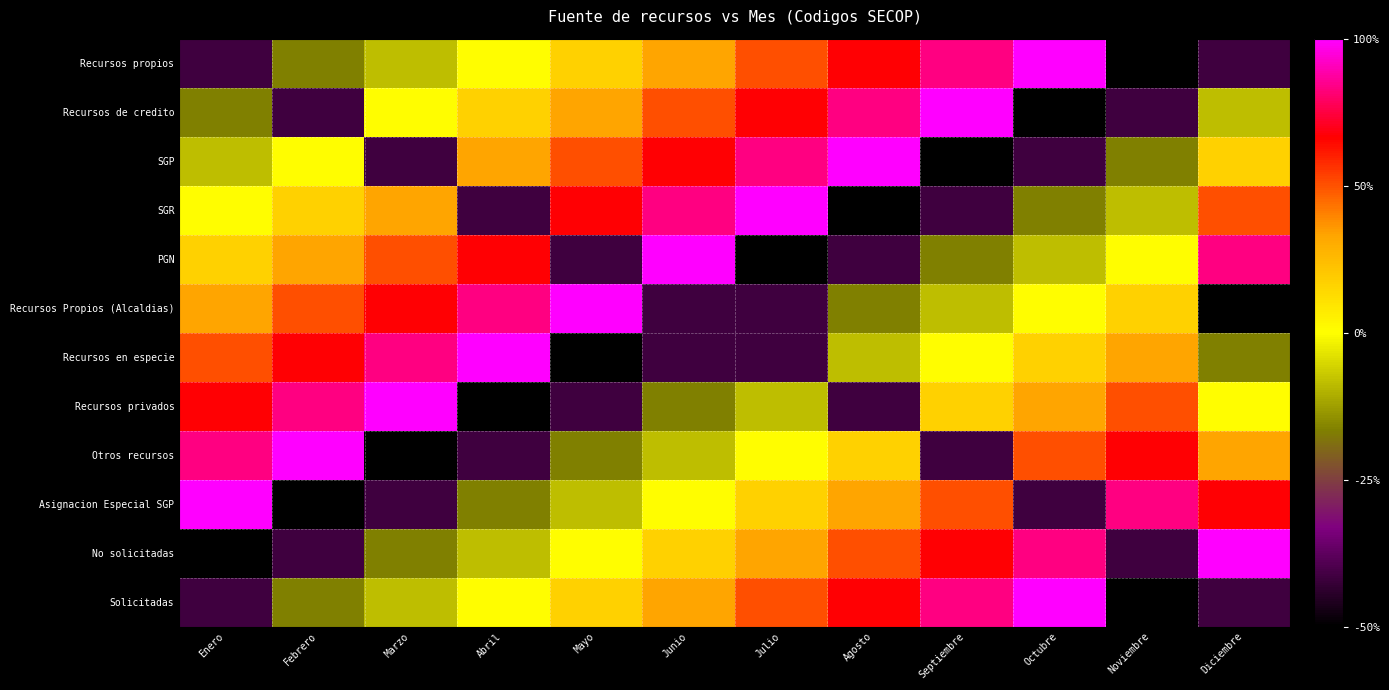

Which series has the widest spread of values?

Recursos propios